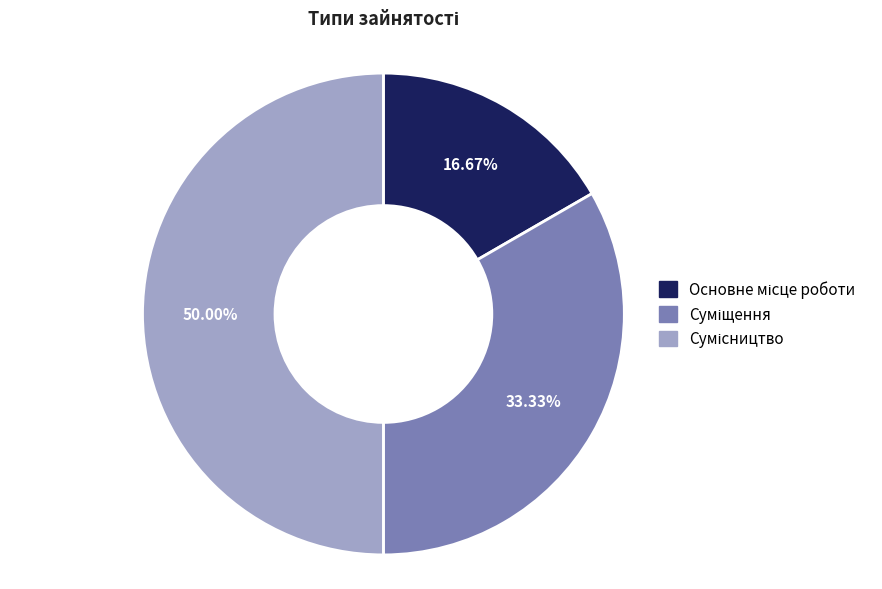

Count the number of slices in the pie.

3